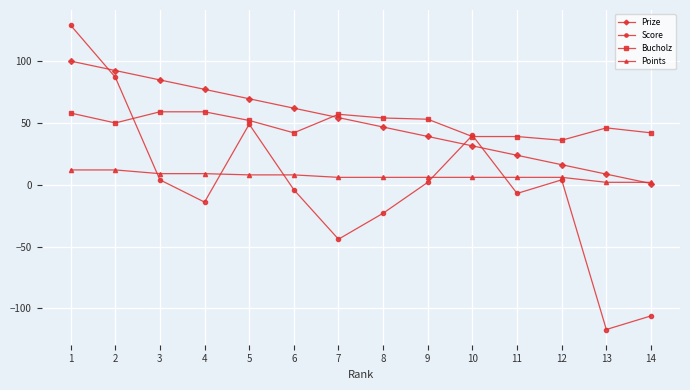

What is the value of the Score point at the 4th from the left?

-14.0